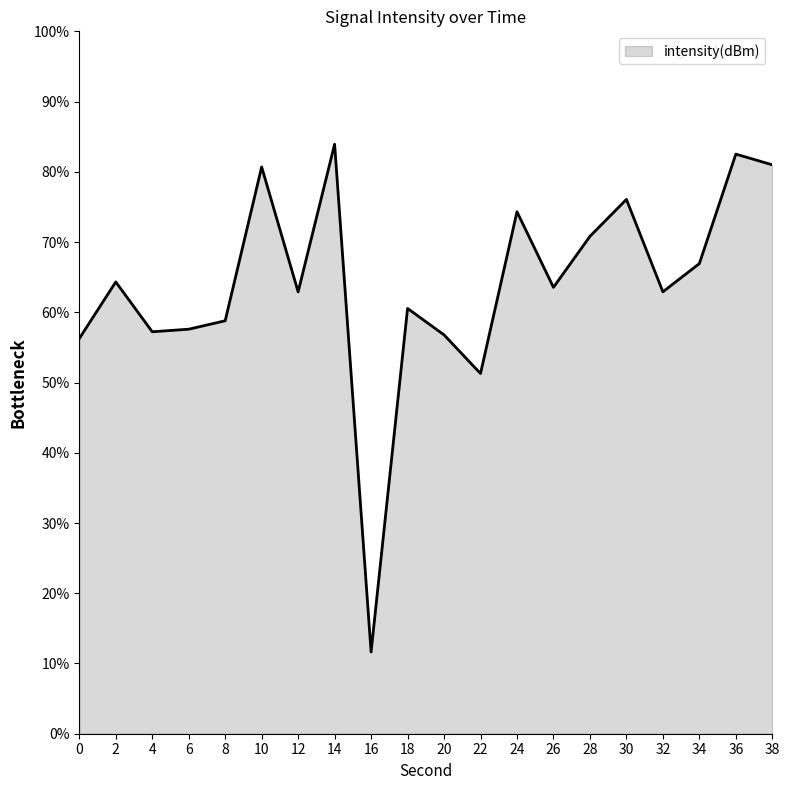

Count the number of categories in the chart.

20